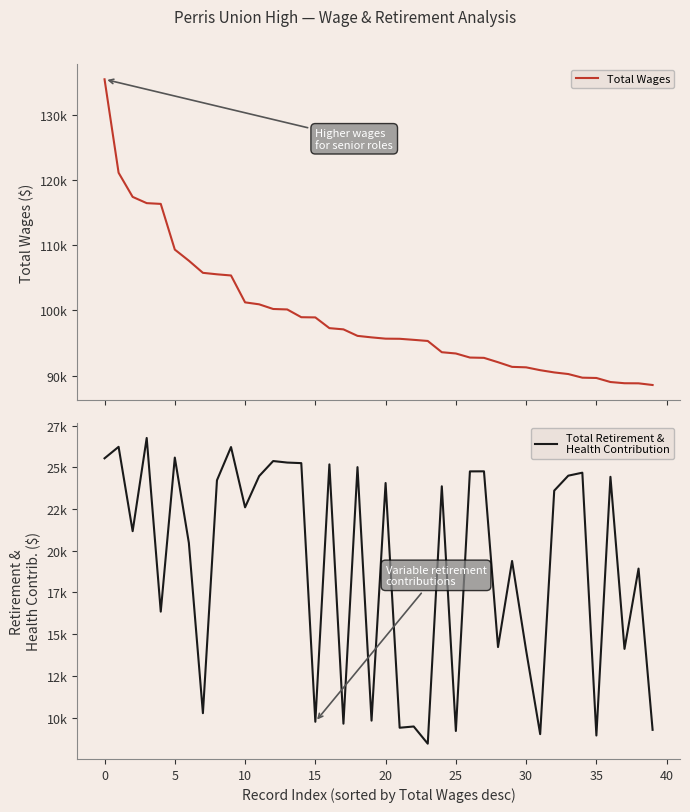

Which series has the largest range (max minus min)?

Total Wages